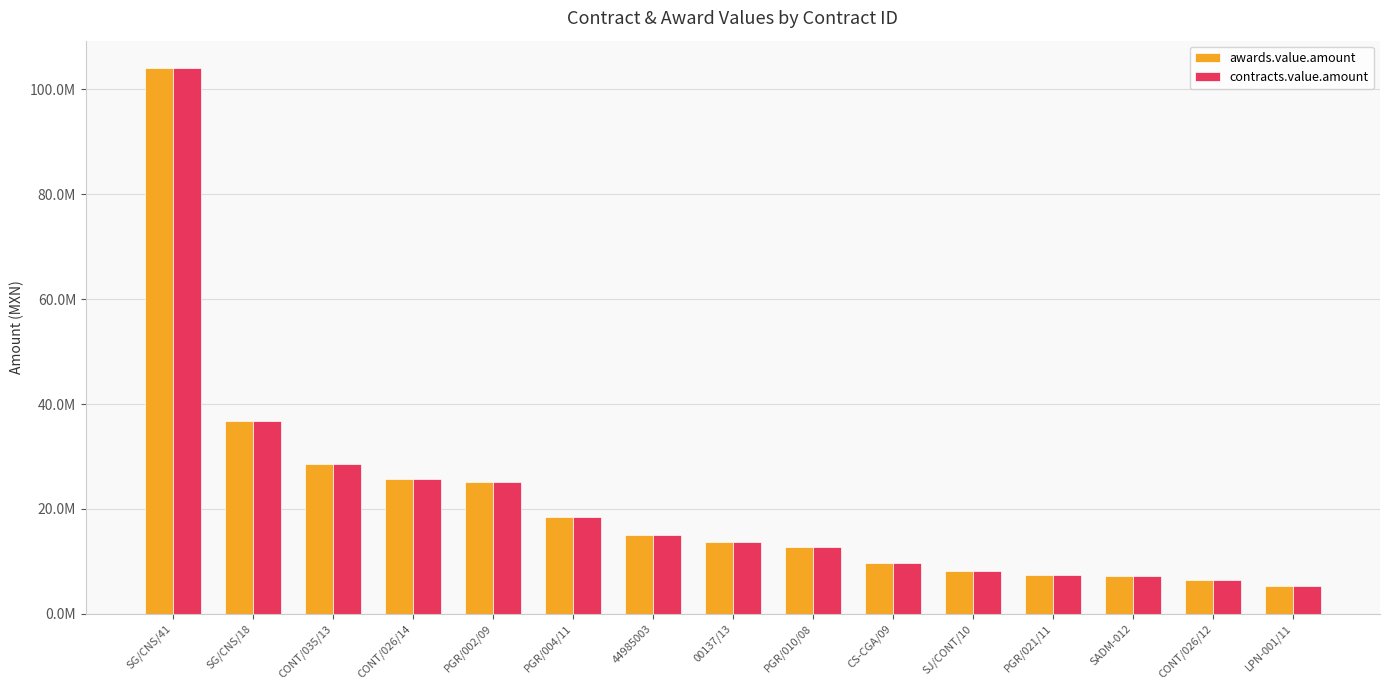

Does the chart contain any negative values?

No